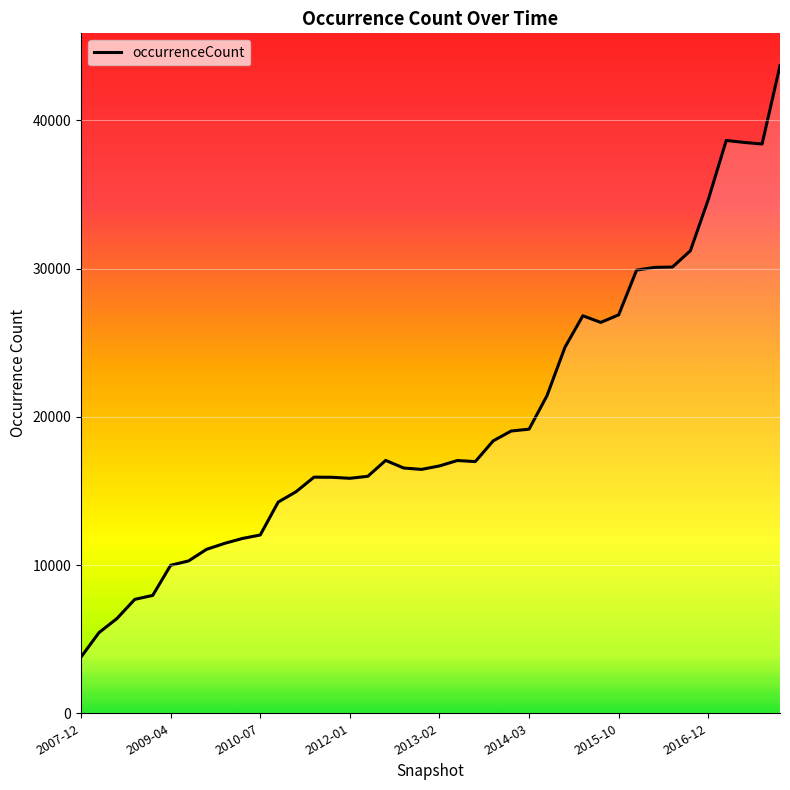

What is the maximum value shown in the chart?

43681